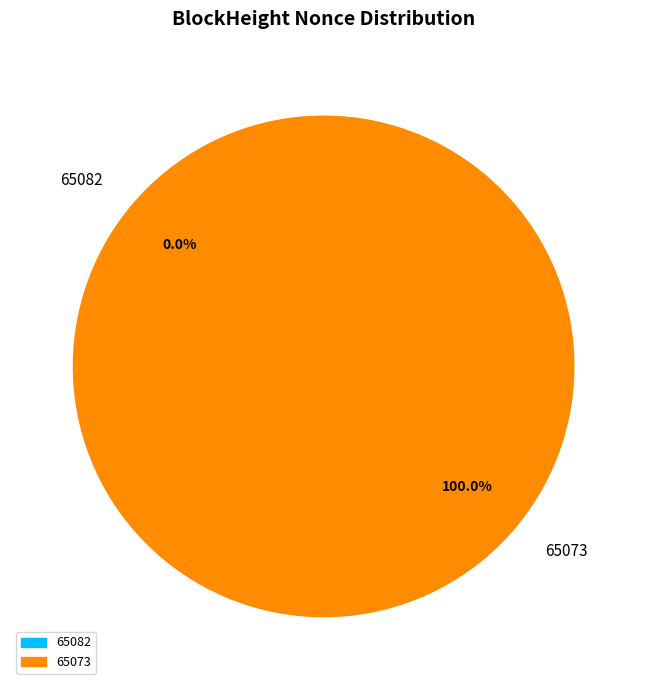

Which slice represents more than half of the pie?

65073